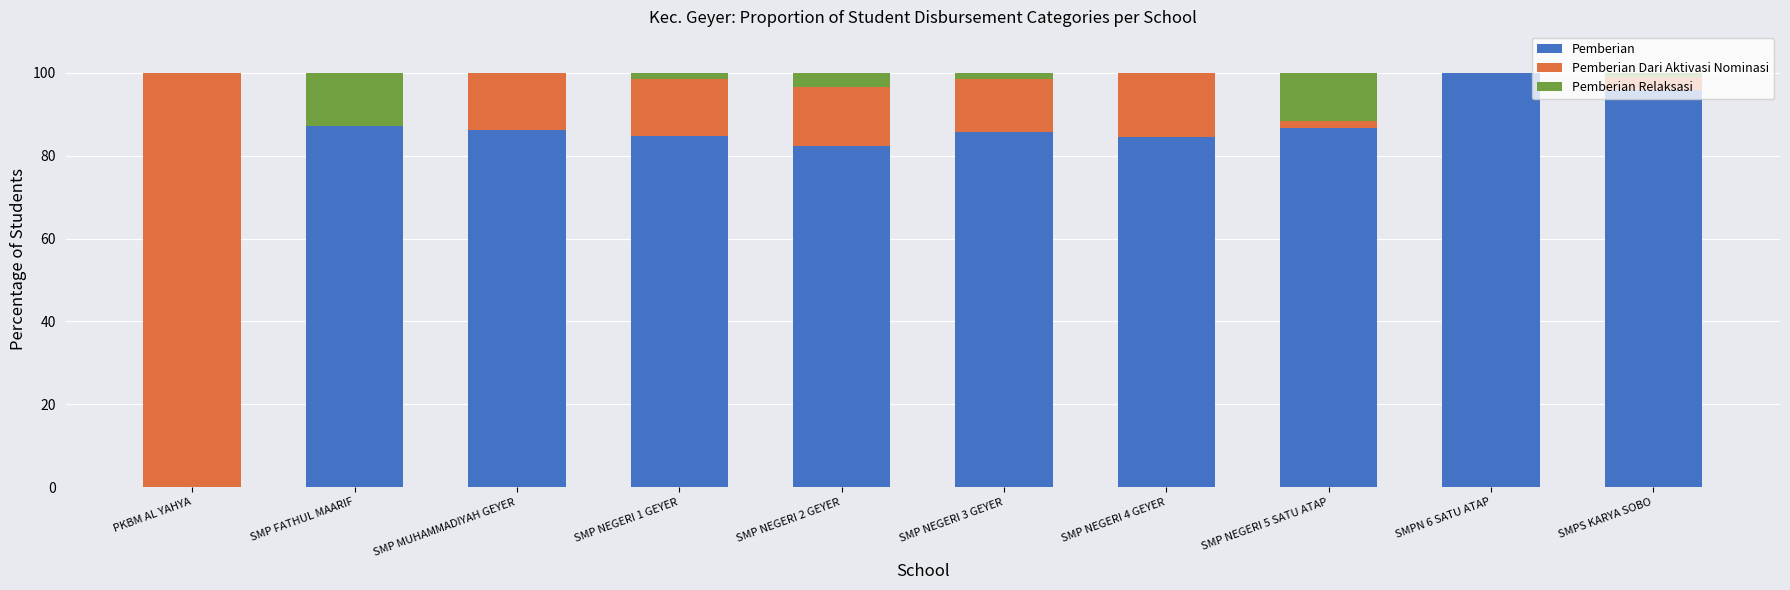

What is the total value across all series at SMP NEGERI 2 GEYER?

100.0